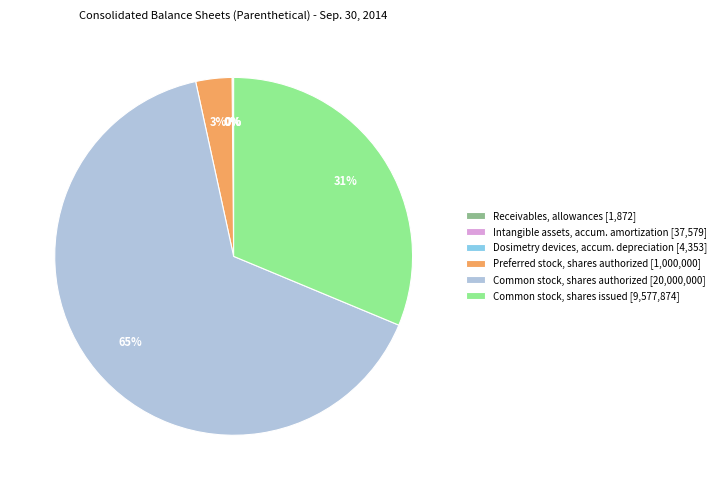

Is there a majority slice in this chart?

Yes